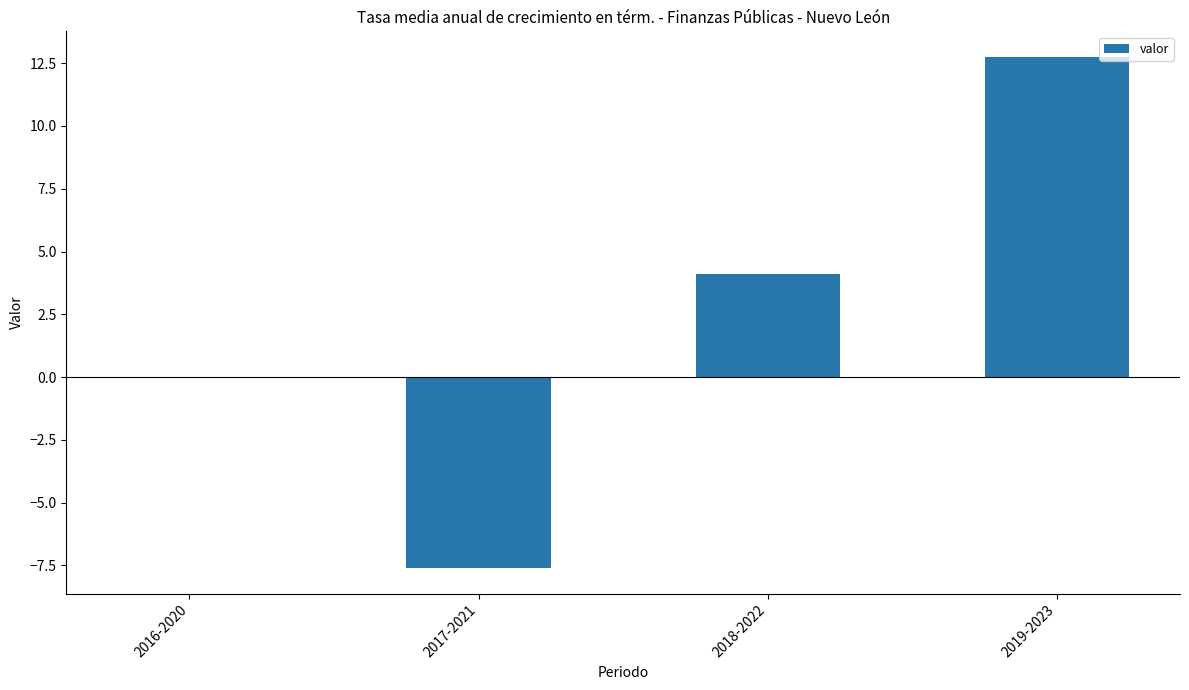

Which category has the highest value across all series?

2019-2023